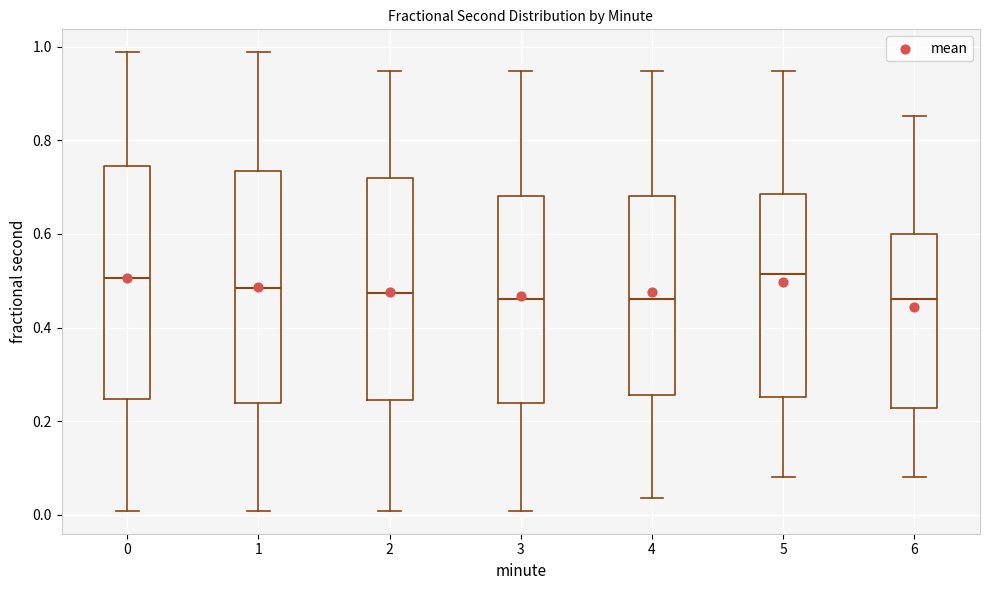

Where does the upper whisker of the box at x = 4 end on the y-axis? The values are not printed on the chart, so give them approximately, as read against the axis.

0.94